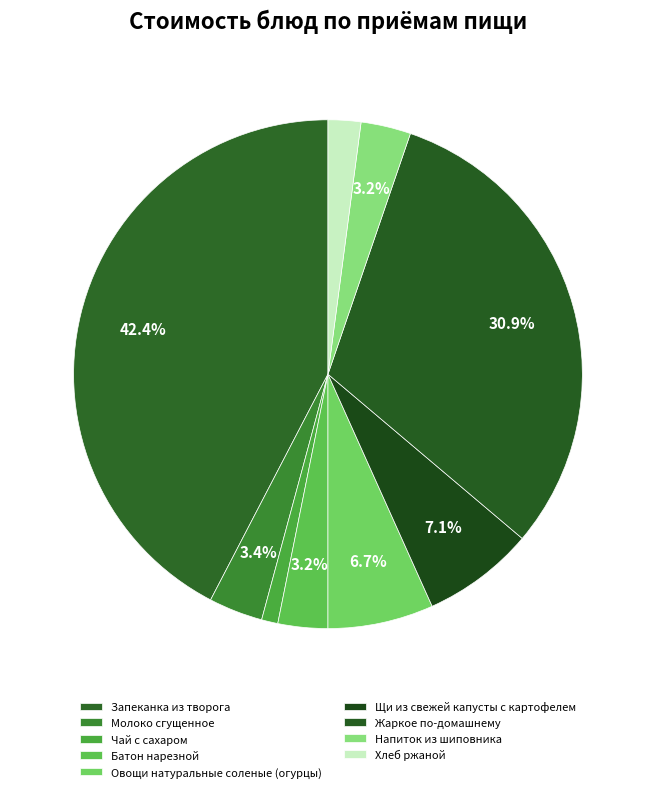

How many segments does this pie chart have?

9